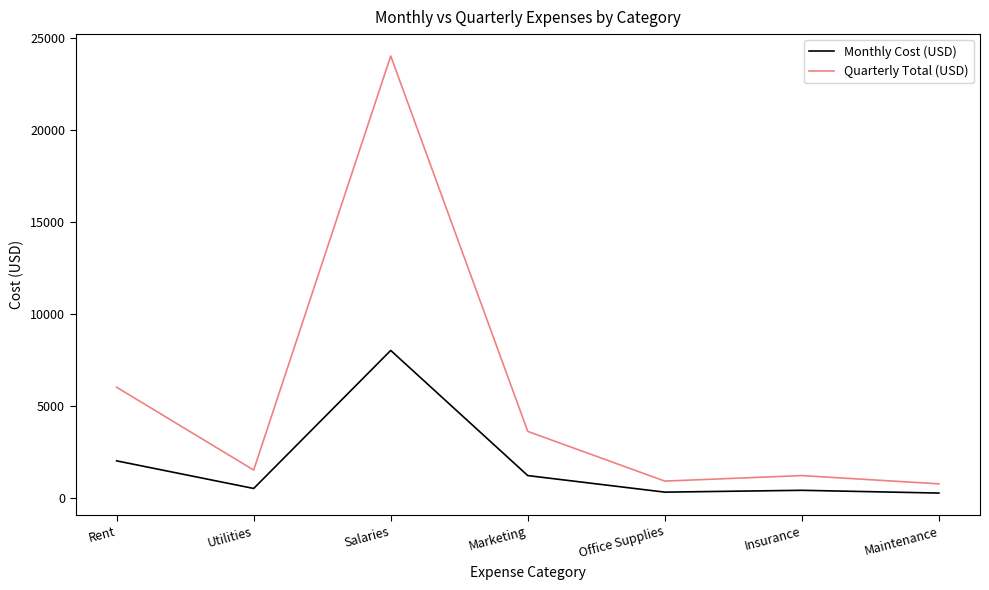

What is the difference between the maximum and minimum values in the Monthly Cost (USD) series?

7750